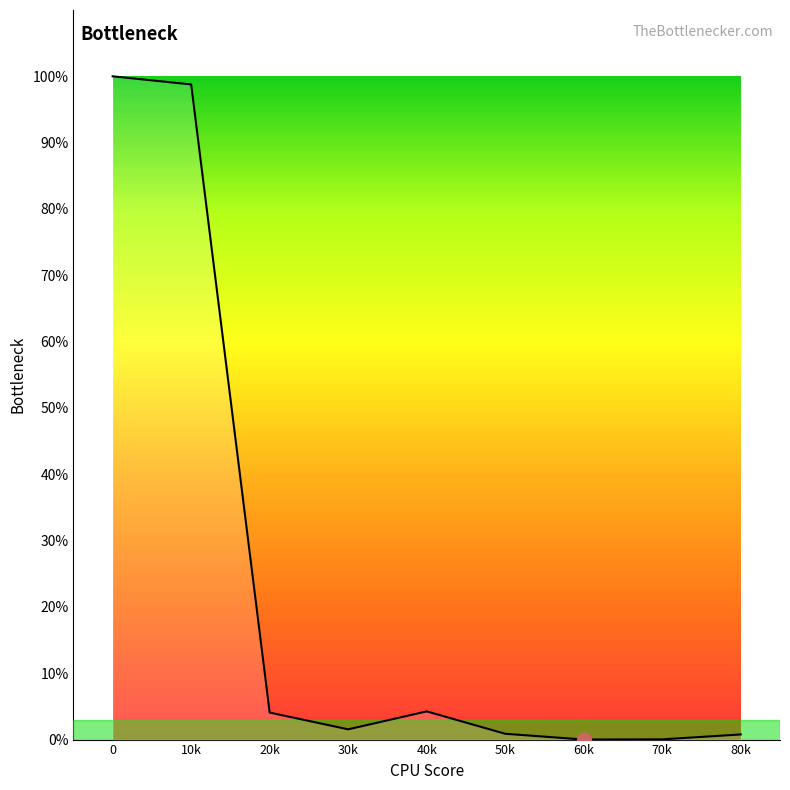

Is it true that the value at 60k is 0.0?

True